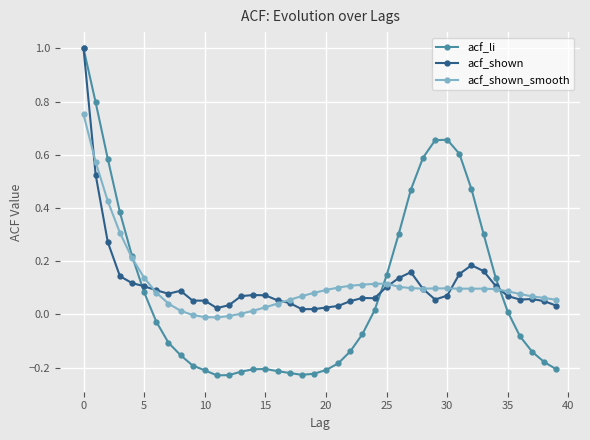

Which series has the widest spread of values?

acf_li